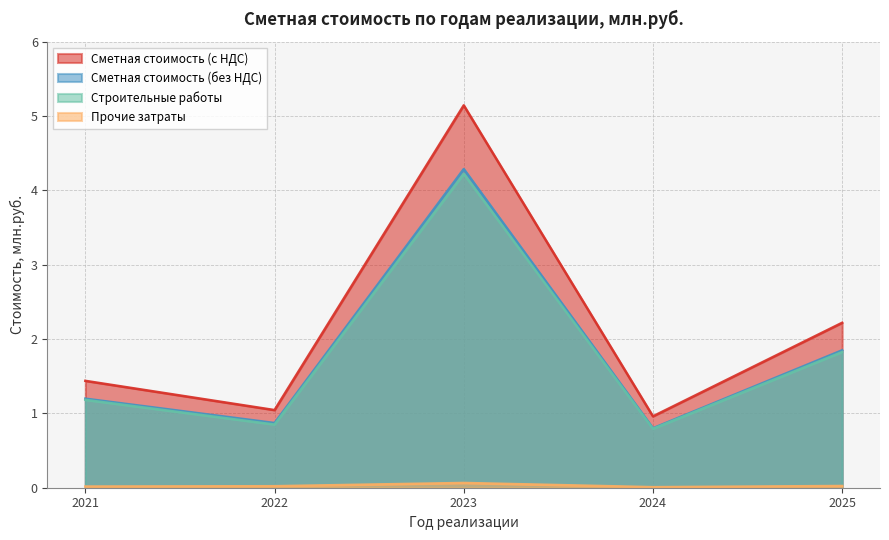

True or false: Строительные работы and Прочие затраты cross at least once.

False